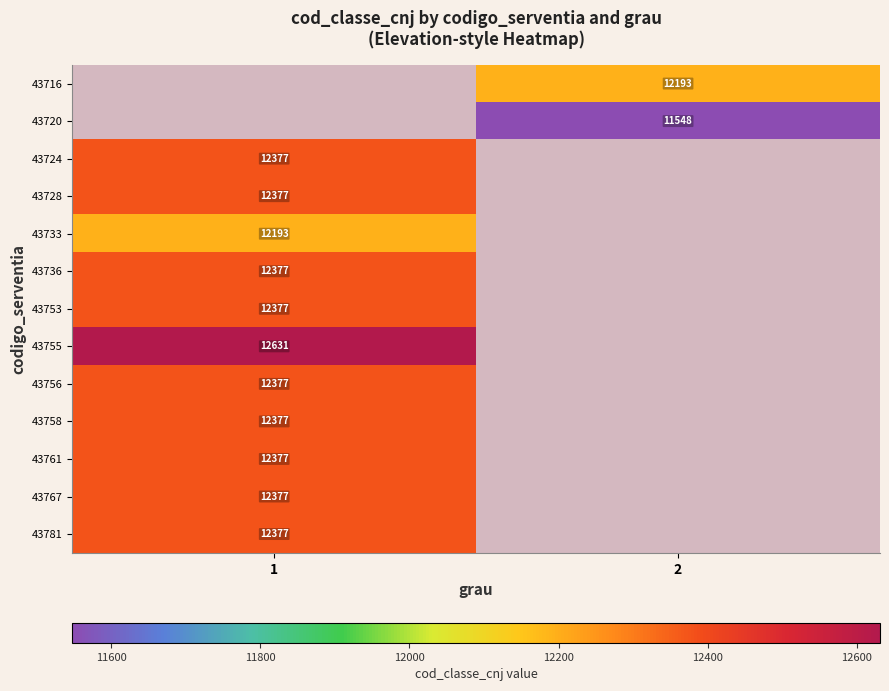

Which category has the highest value across all series?

1